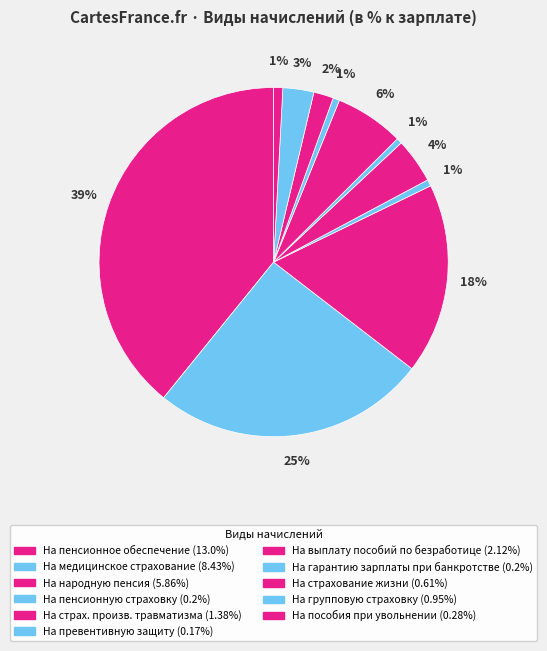

Which slice is the smallest?

На превентивную защиту сотрудников